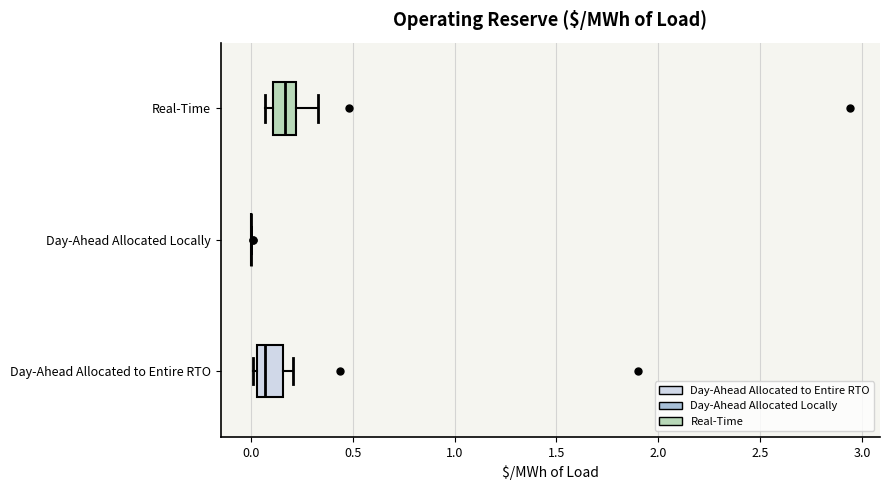

Reading bottom to top, transcribe this box plot: for each box, give where its median line is, the range the box spans, and where its two whiskers end, as read against the x-axis. The values are not printed on the chart, so give them approximately, as read against the axis.

Day-Ahead Allocated to Entire RTO: median 0.05 (just right of the box's left edge), box 0.05 to 0.15, whiskers 0.00 to 0.20
Day-Ahead Allocated Locally: box collapsed to a line at 0.00, whiskers 0.00 to 0.00
Real-Time: median 0.15, box 0.10 to 0.20, whiskers 0.05 to 0.35